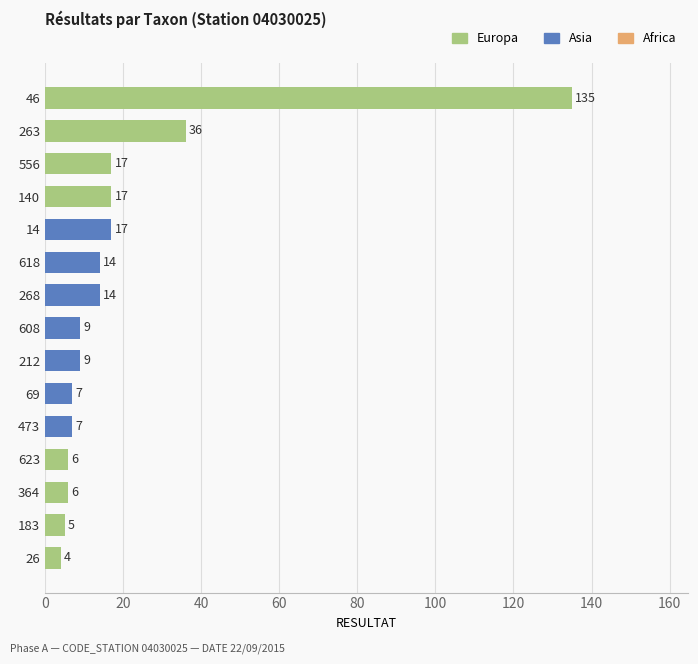

Does the chart contain stacked bars?

No